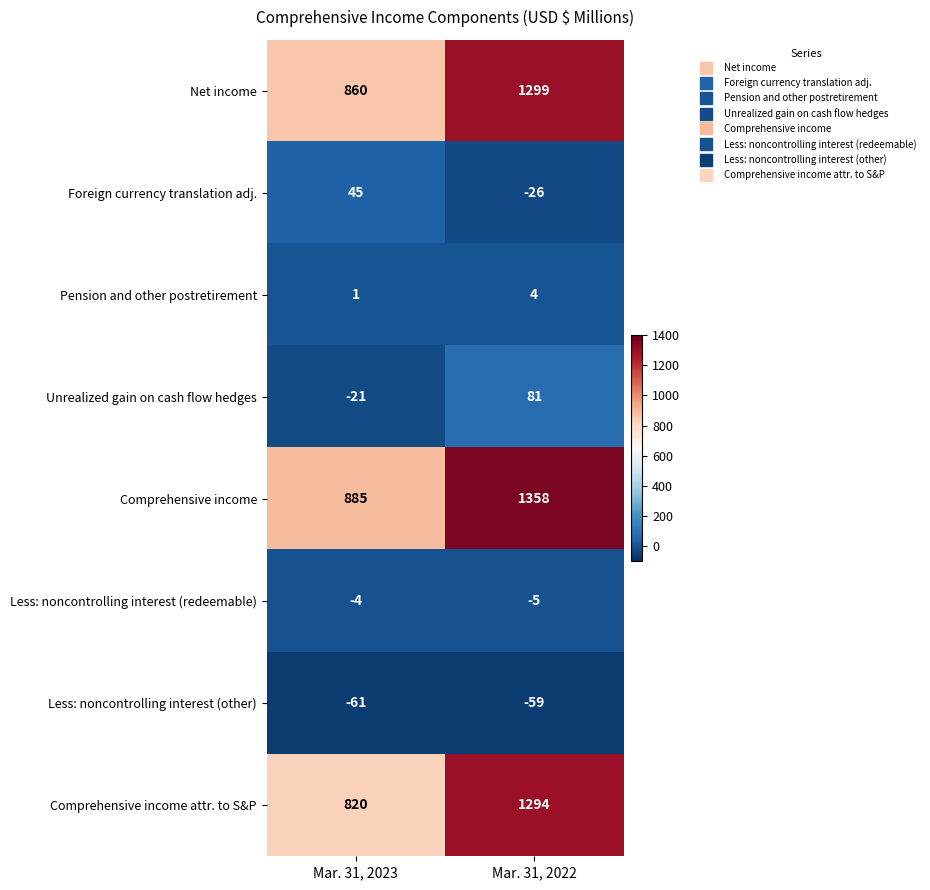

The value of Comprehensive income attr. to S&P at Mar. 31, 2023 is 1354. True or false?

False